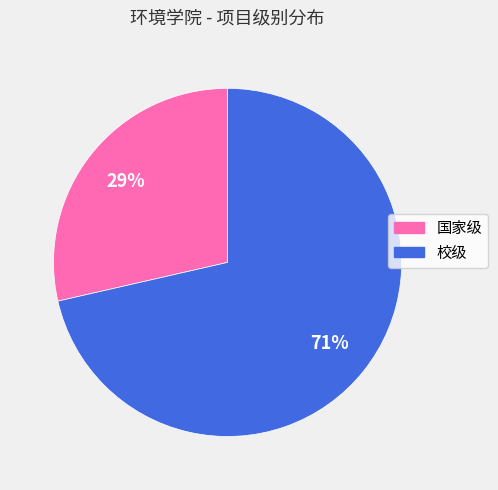

To the nearest percent, what is the average slice percentage?

50%